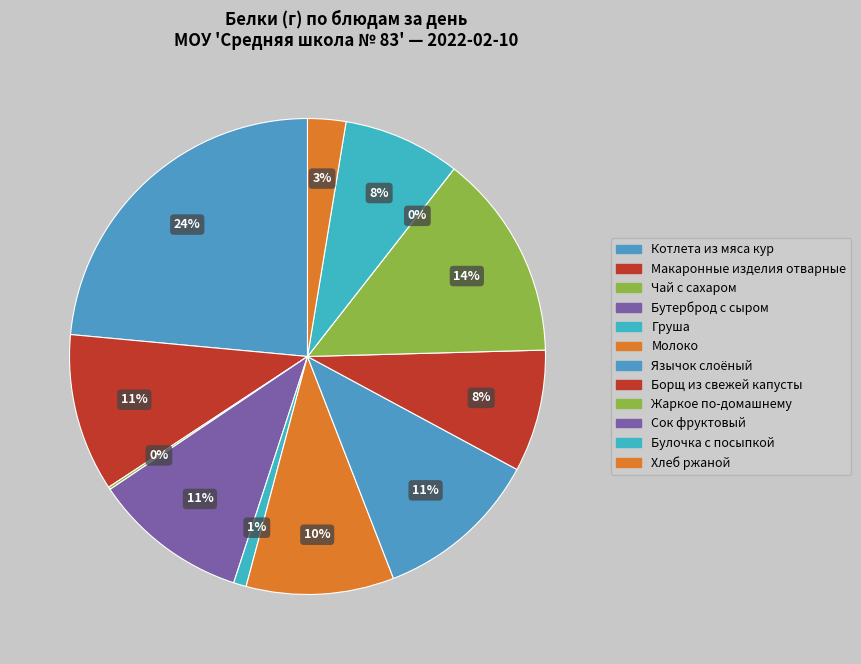

What percentage is the Язычок слоёный slice, to the nearest percent?

11%